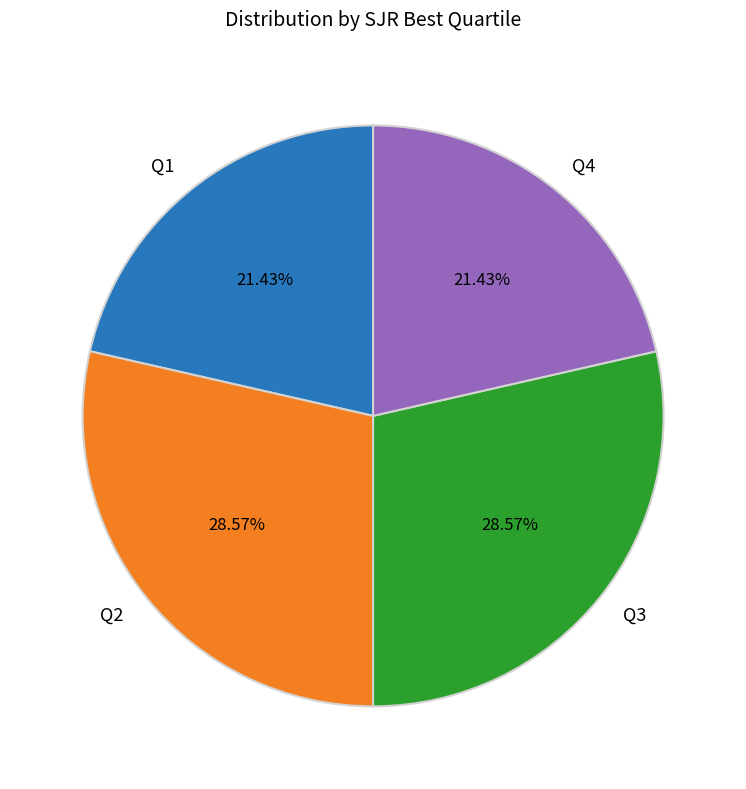

To the nearest percent, what portion does Q2 represent?

29%